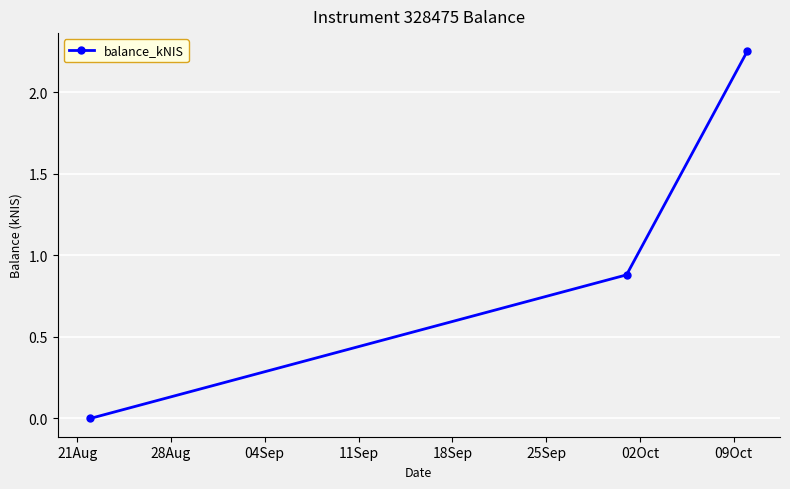

What is the sum of all values?

3.1